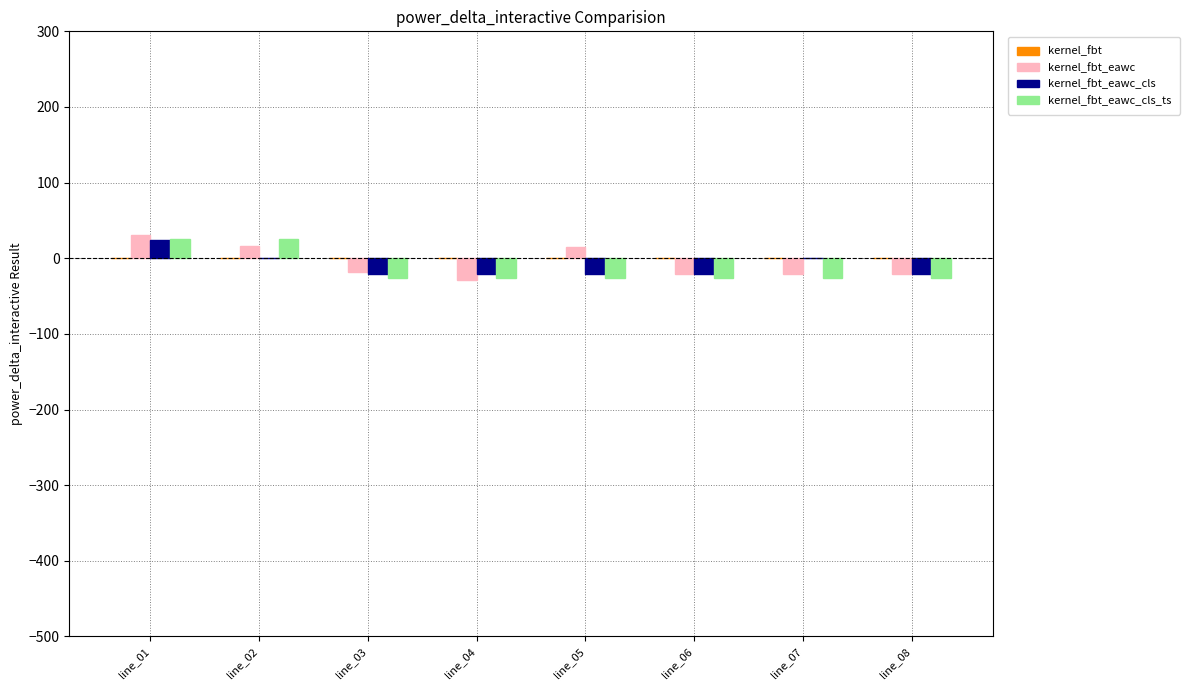

What is the total value across all series at line_06?

-68